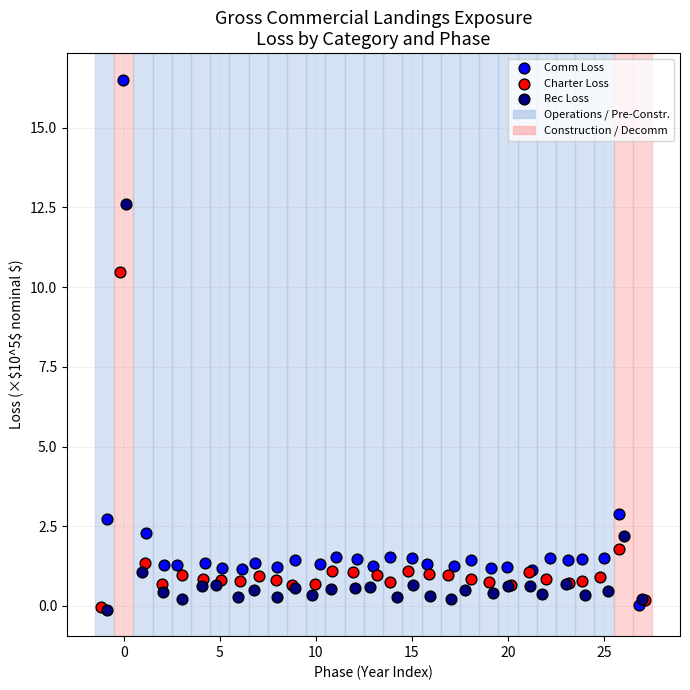

Which series has the widest spread of Y values?

Comm Loss